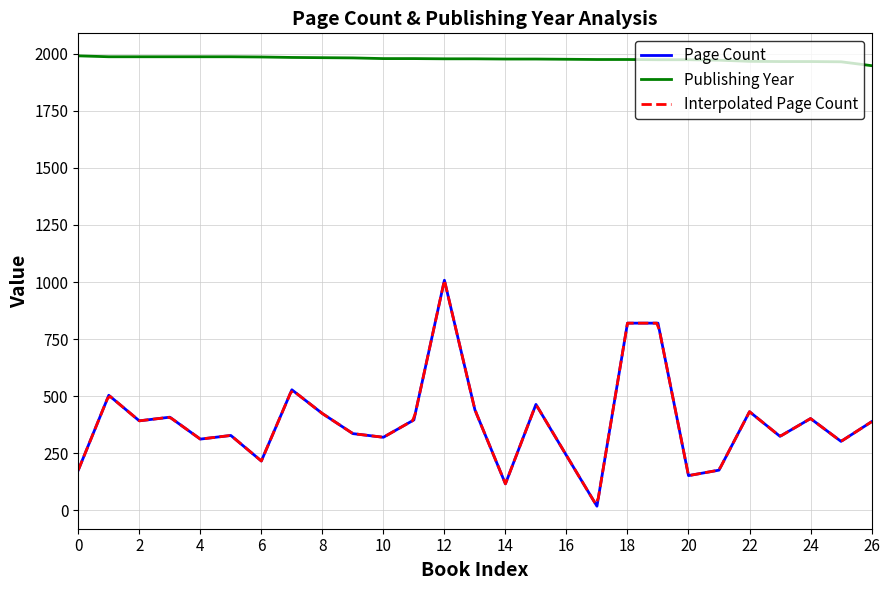

True or false: Page Count and Publishing Year intersect in this chart.

False